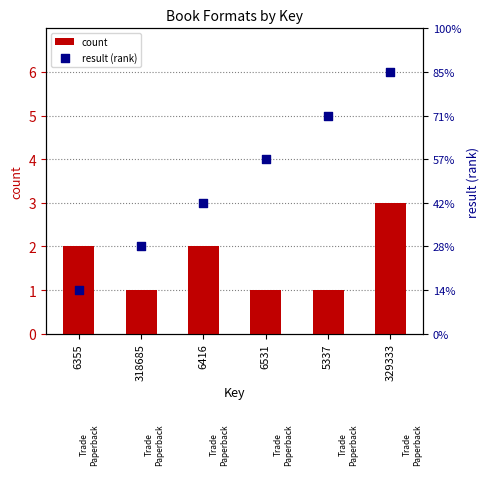

At which category is the sum across all series the highest?

329333